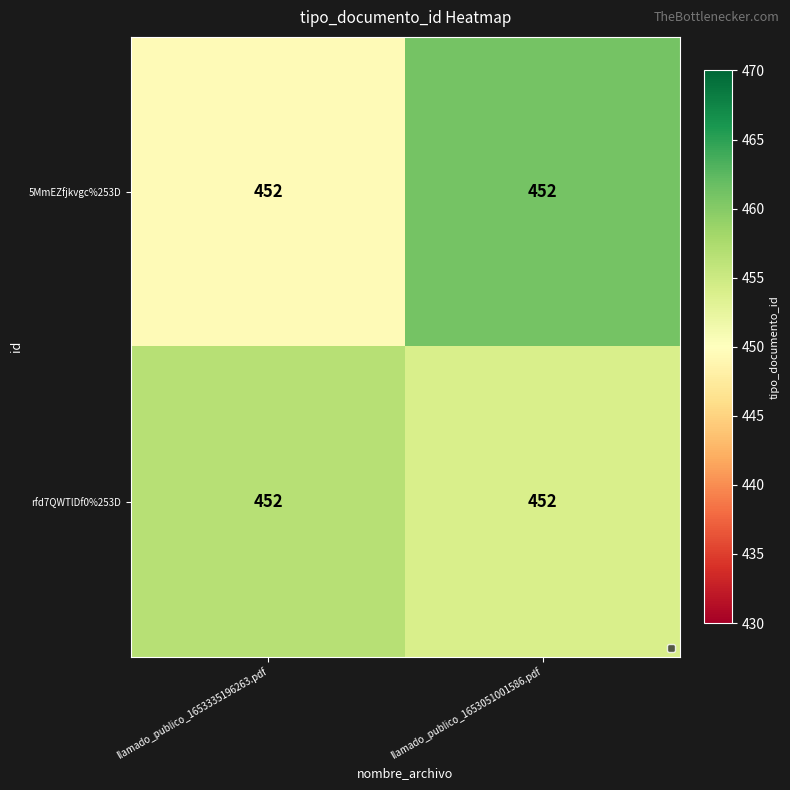

The value of 5MmEZfjkvgc%253D at llamado_publico_1653335196263.pdf is 449.5. True or false?

True